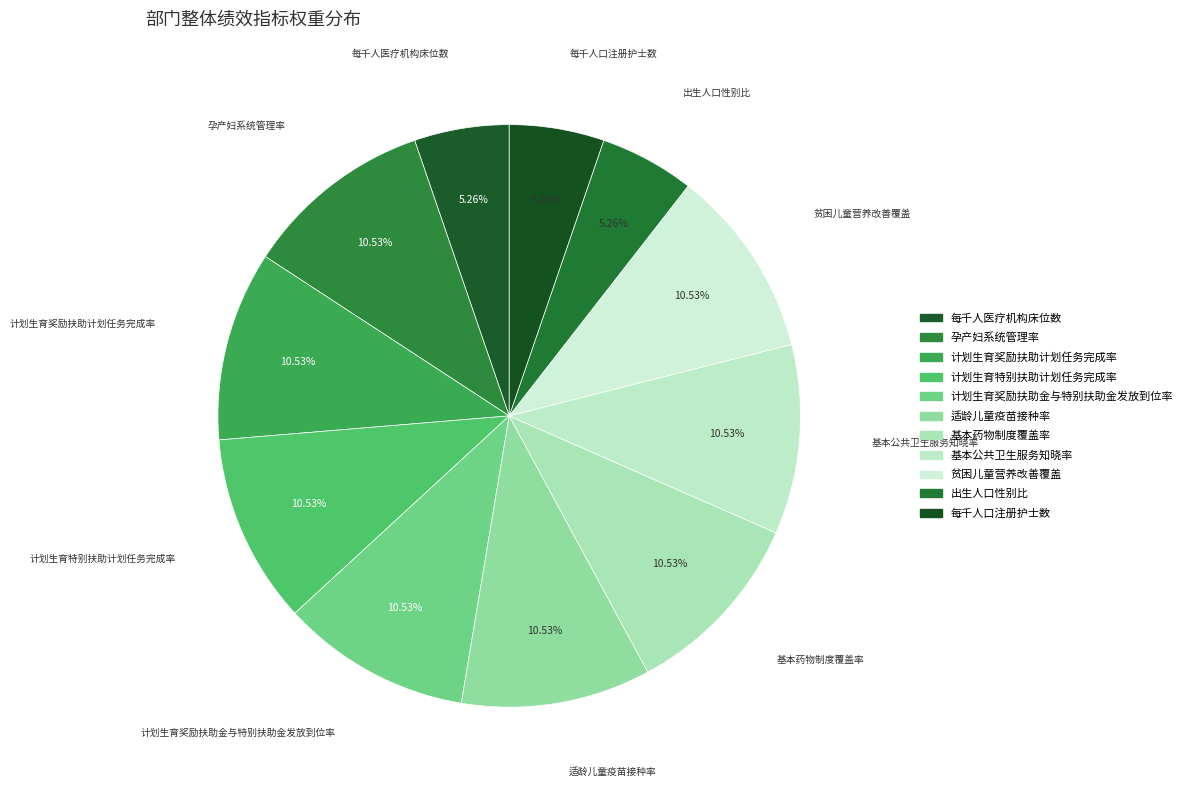

Does 贫困儿童营养改善覆盖 represent more than half of the total?

No